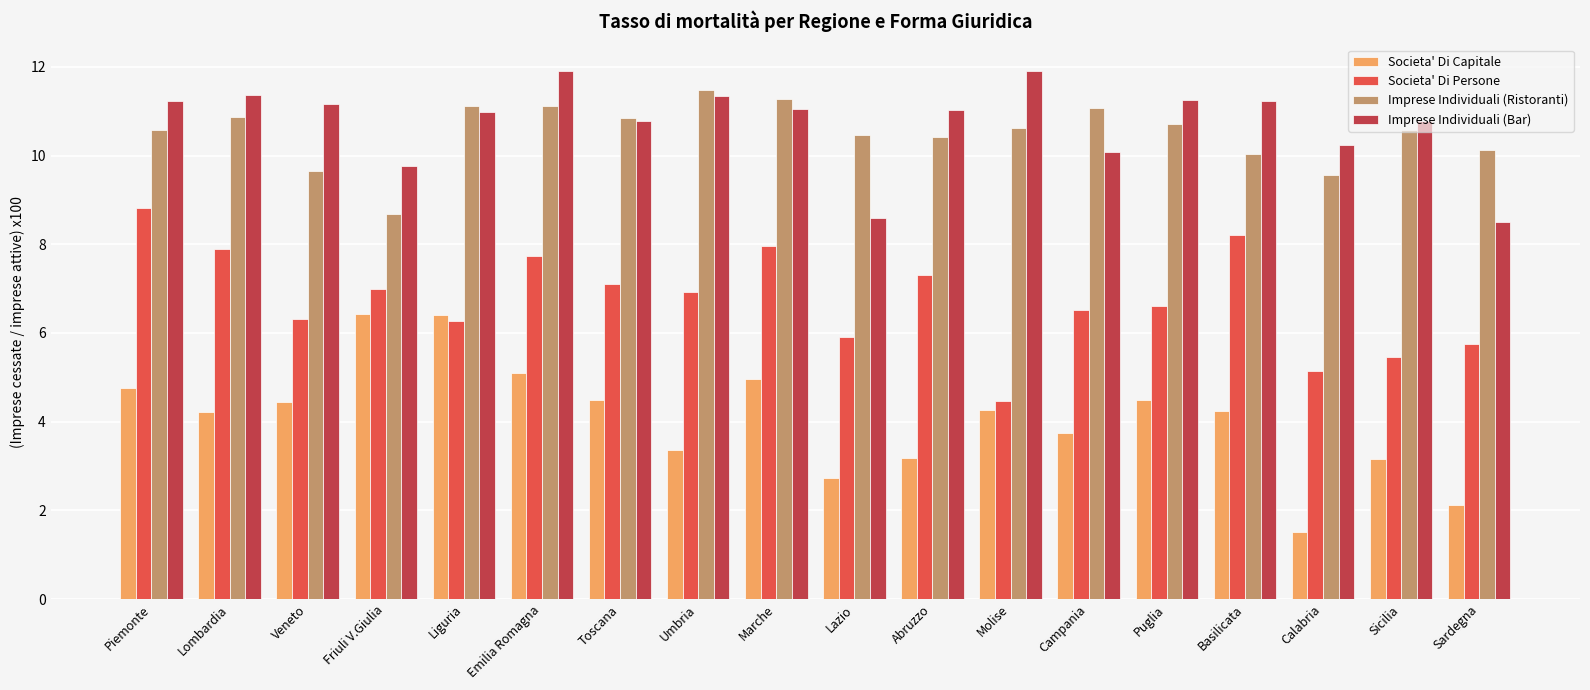

What is the minimum value shown in the chart?

1.5